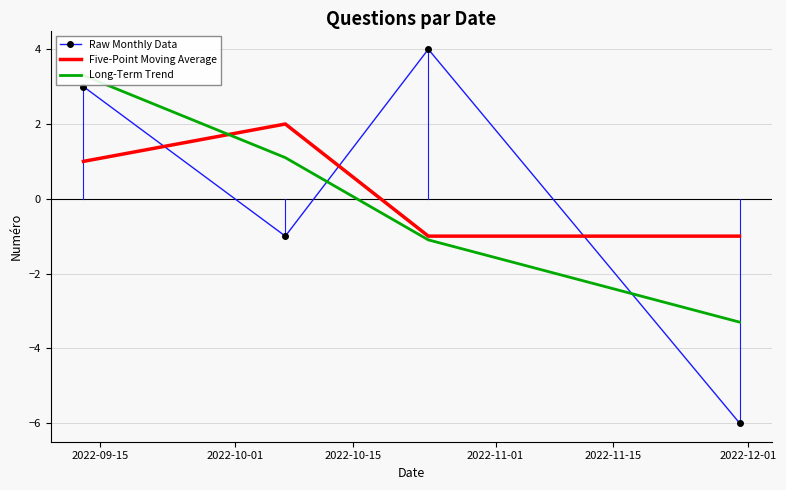

How many lines are shown in the chart?

3